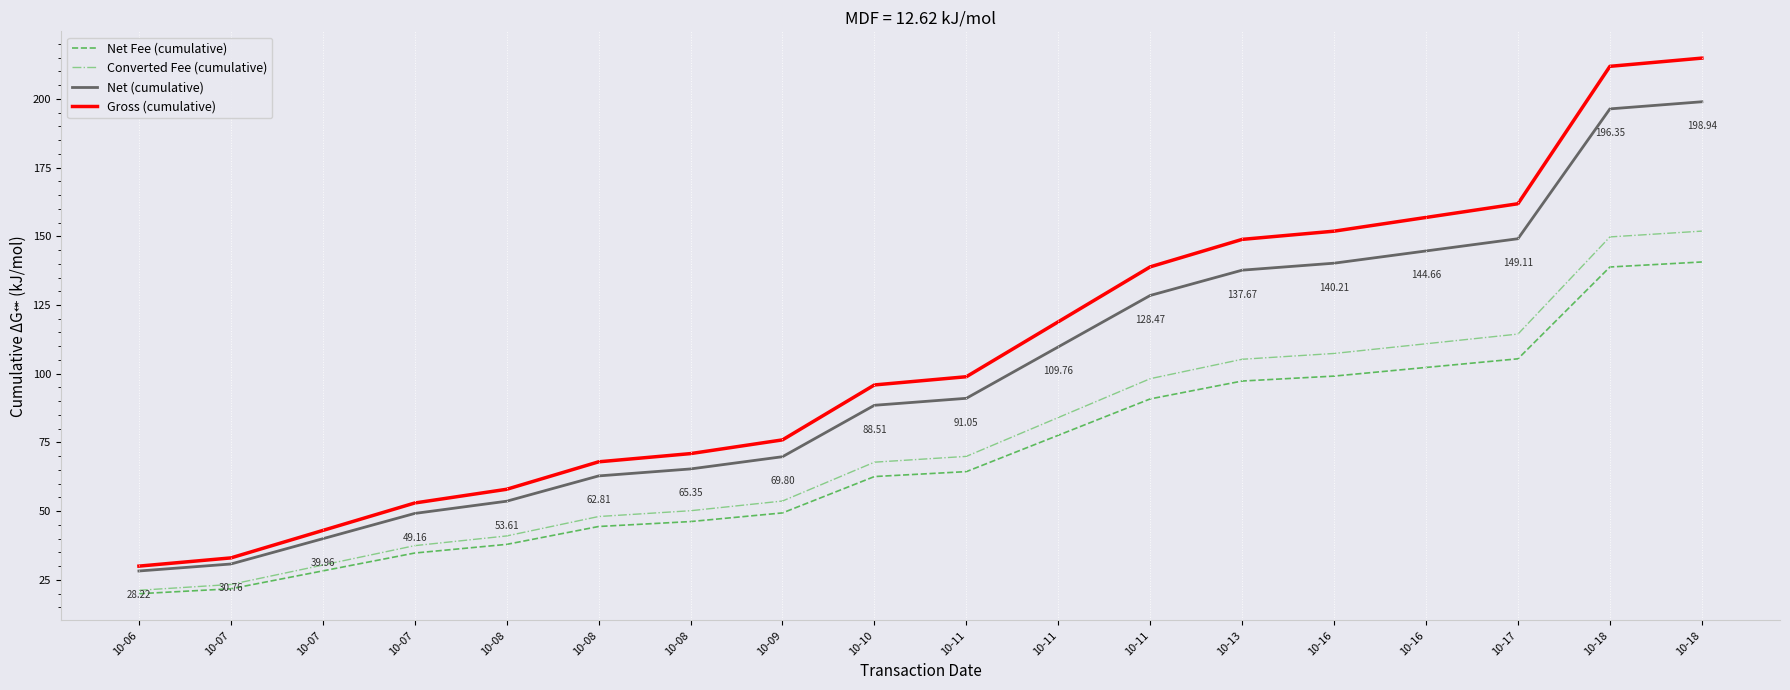

True or false: Net (cumulative) has more than 0 points higher than both neighbors.

False